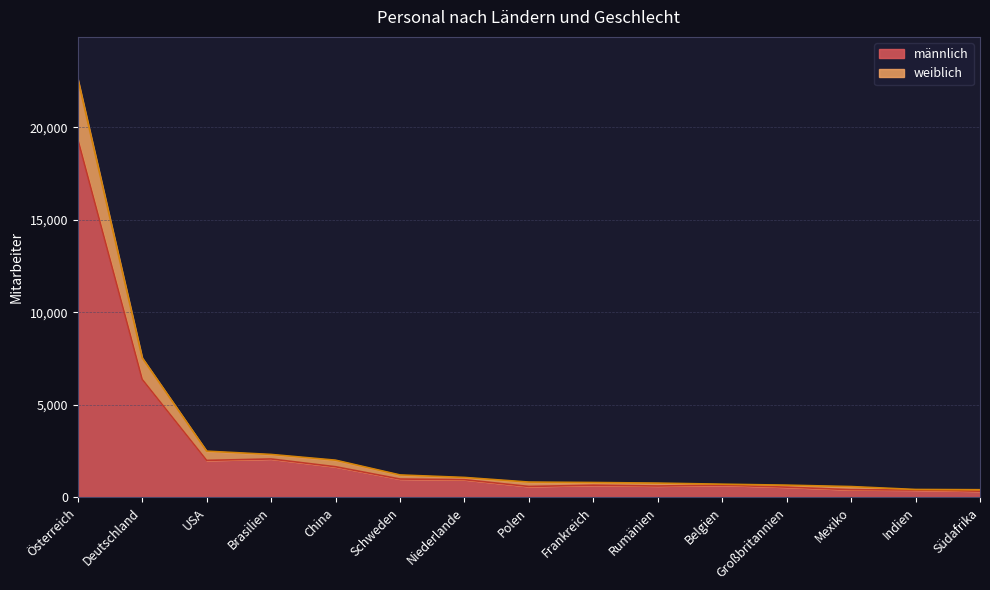

Between Südafrika and Rumänien, which is larger?

Rumänien